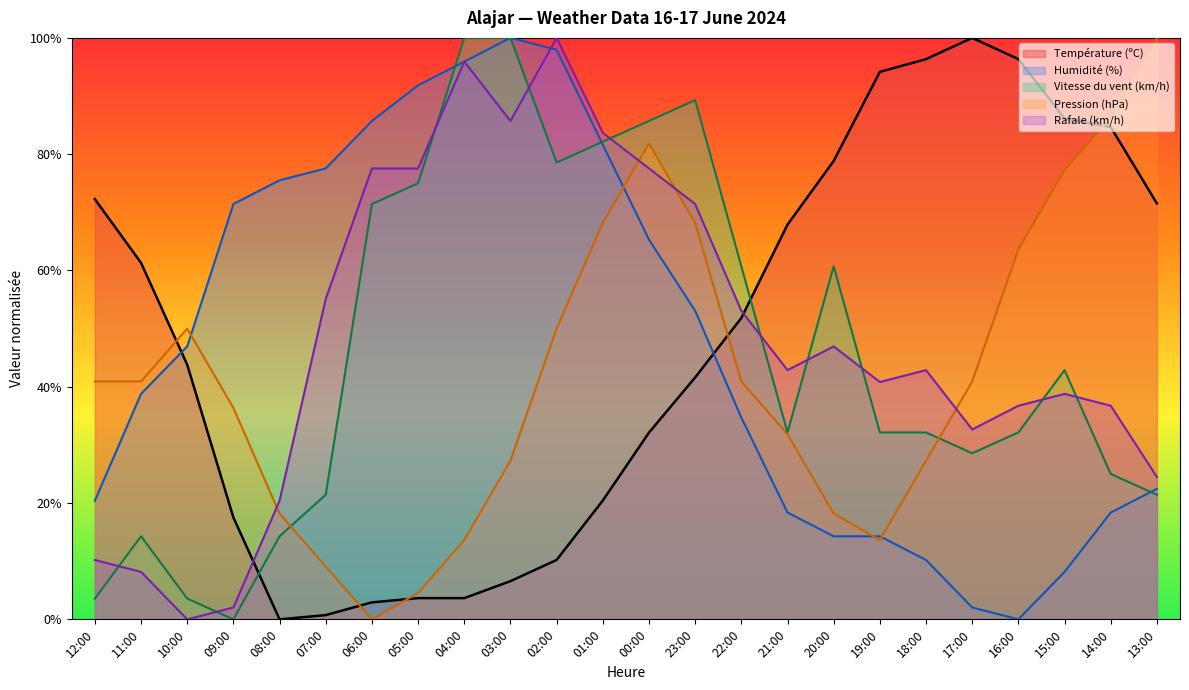

Does the chart display data point markers on the line(s)?

No